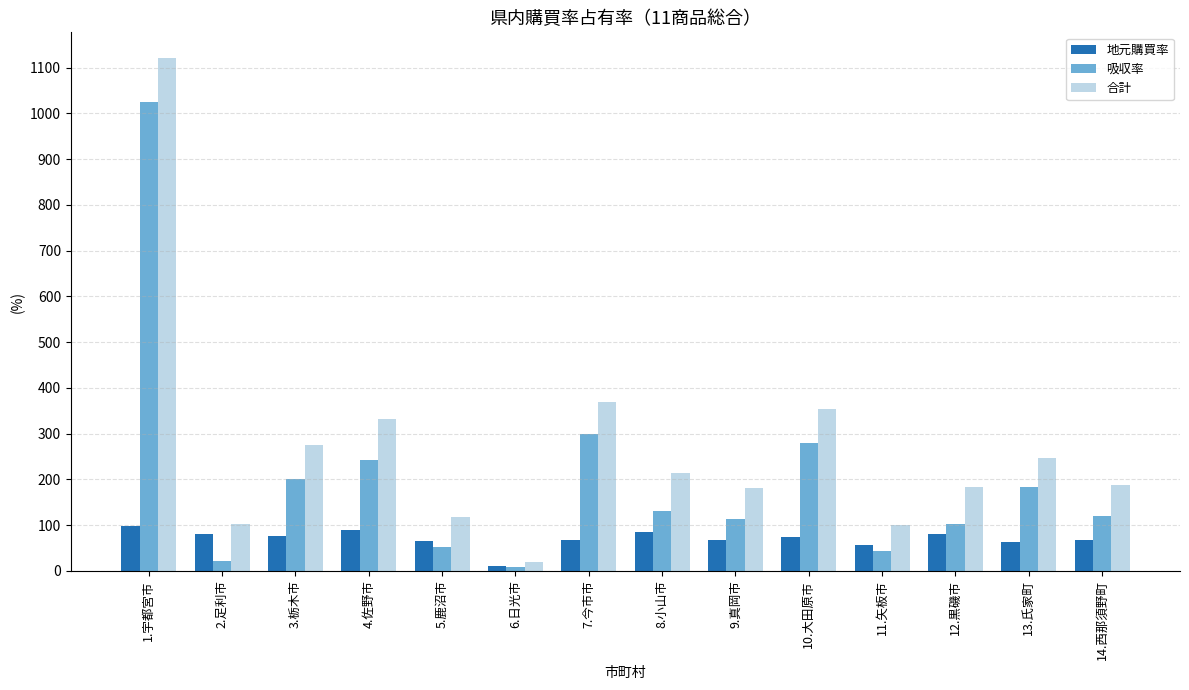

Which series has the largest range (max minus min)?

合計